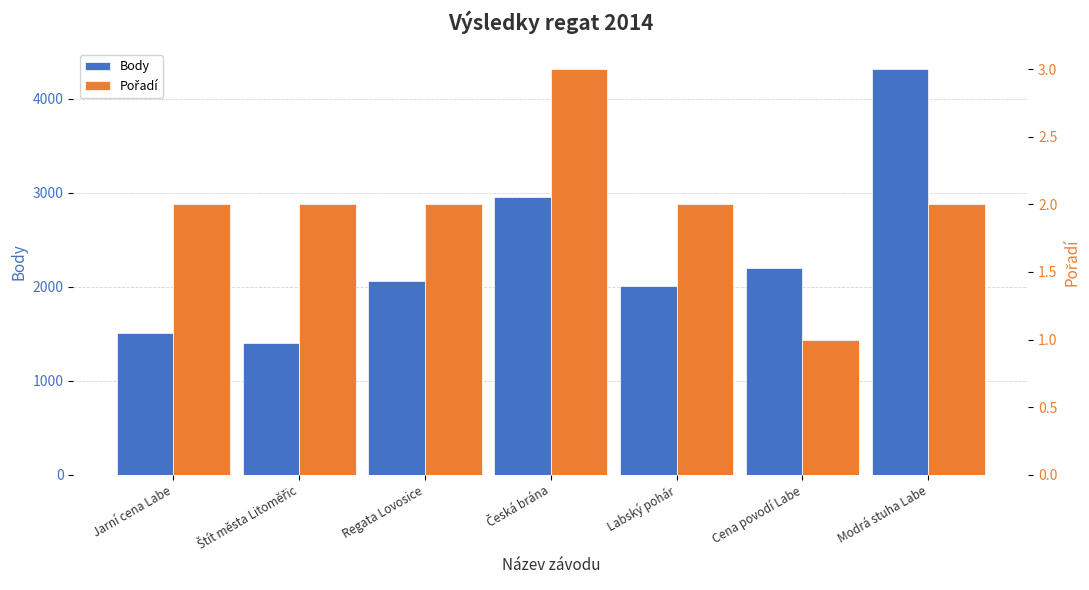

Which label corresponds to the smallest value in the chart?

Cena povodí Labe